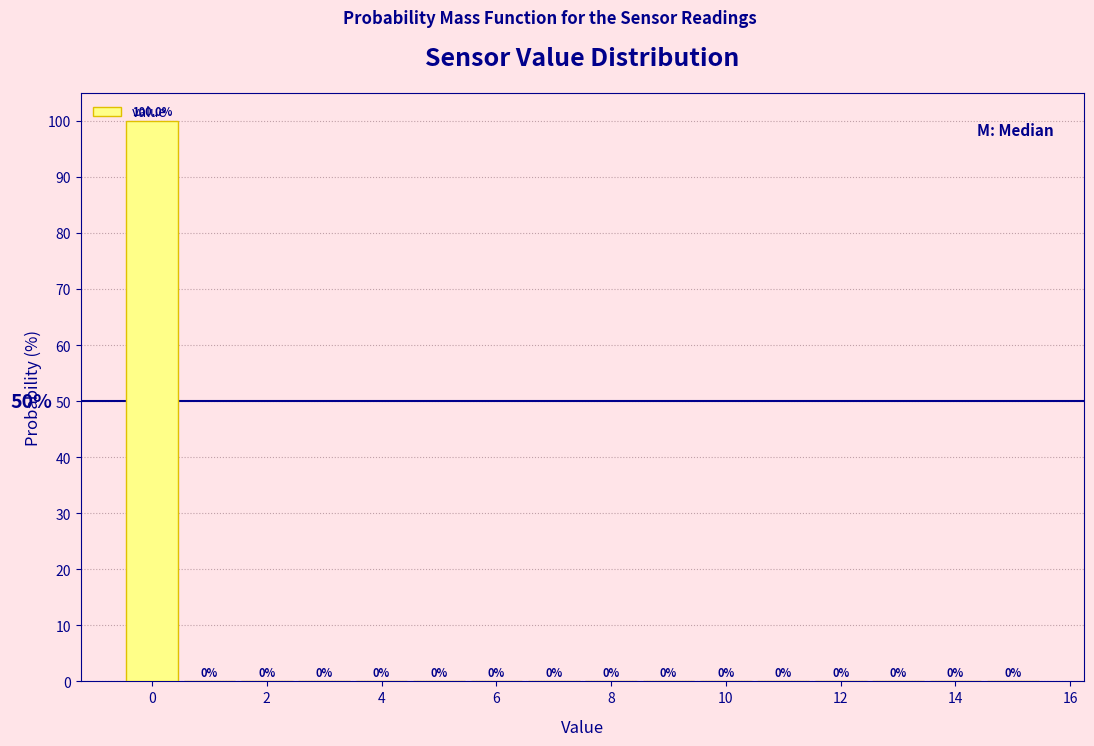

Reading left to right, list every bar in this chart as the range it spans on the x-axis followed by its height. The bar edges are not printed on the chart, so give them approximately, as read against the axis.

-0.5 to 0.5: 100.0
0.5 to 1.5: 0.0
1.5 to 2.5: 0.0
2.5 to 3.5: 0.0
3.5 to 4.5: 0.0
4.5 to 5.5: 0.0
5.5 to 6.5: 0.0
6.5 to 7.5: 0.0
7.5 to 8.5: 0.0
8.5 to 9.5: 0.0
9.5 to 10.5: 0.0
10.5 to 11.5: 0.0
11.5 to 12.5: 0.0
12.5 to 13.5: 0.0
13.5 to 14.5: 0.0
14.5 to 15.5: 0.0